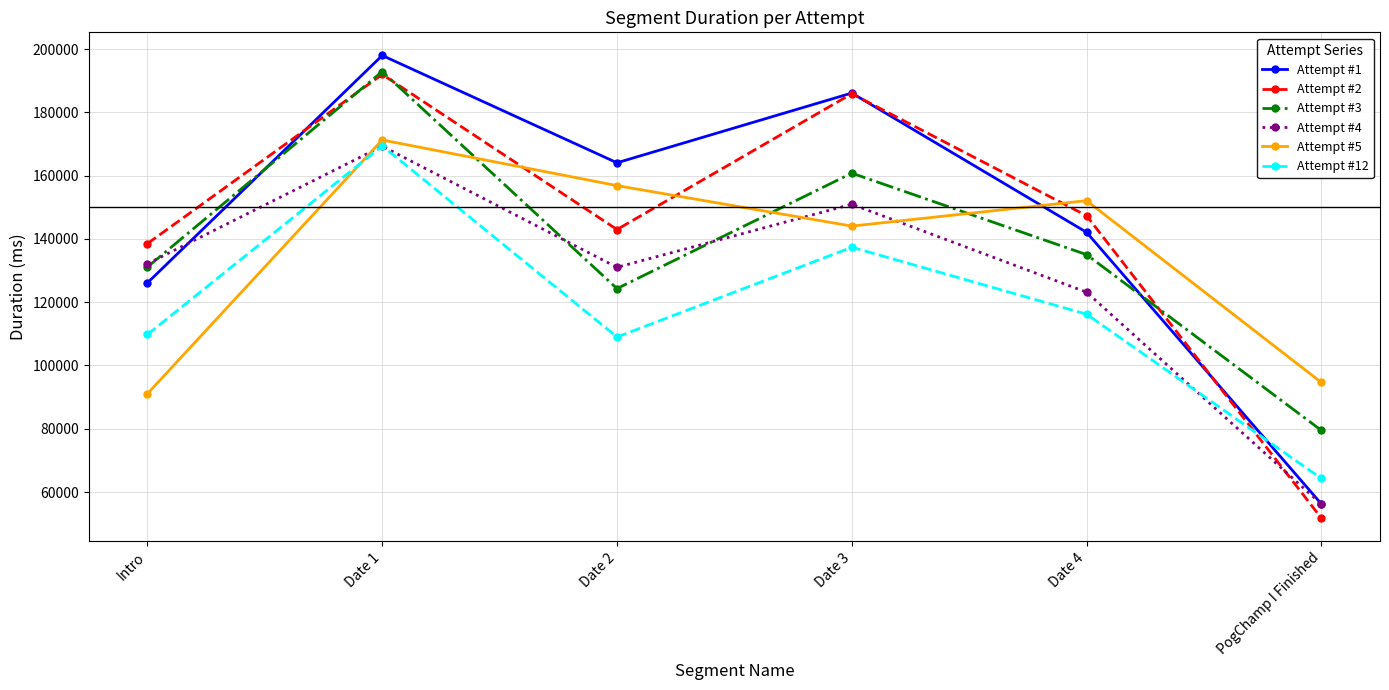

What is the minimum value for Attempt #4?

56186